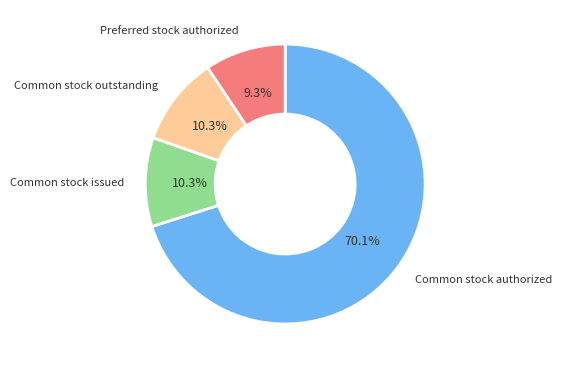

Which has a higher value, Common stock outstanding or Preferred stock authorized?

Common stock outstanding